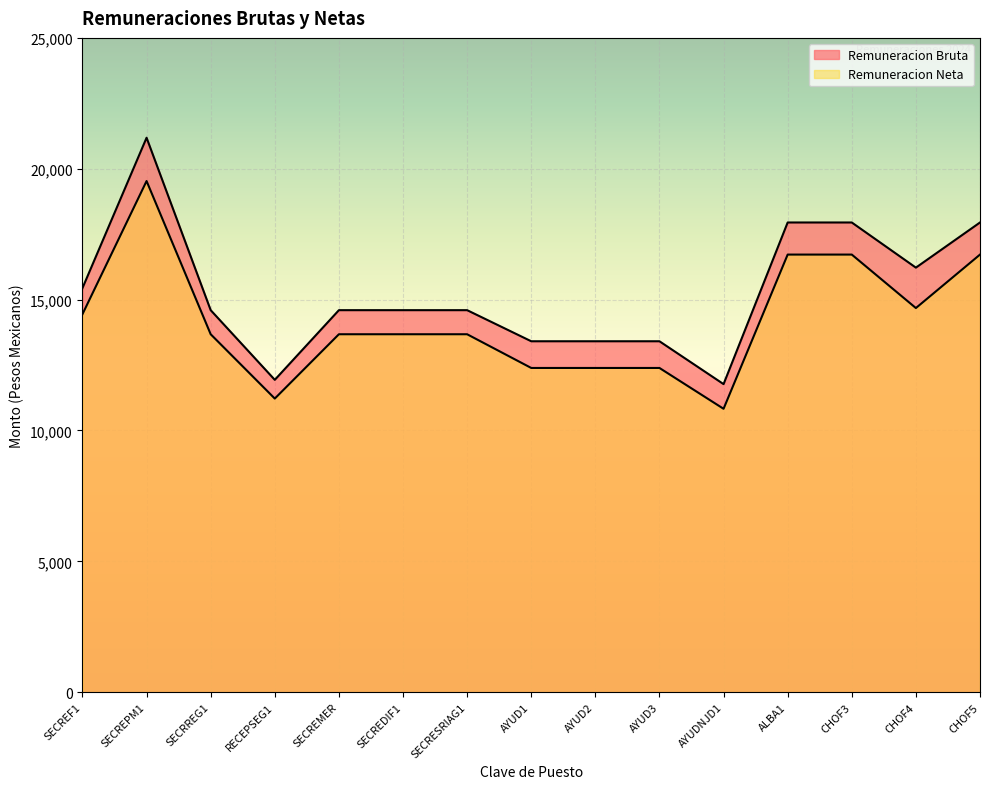

How many categories are shown in the chart?

15